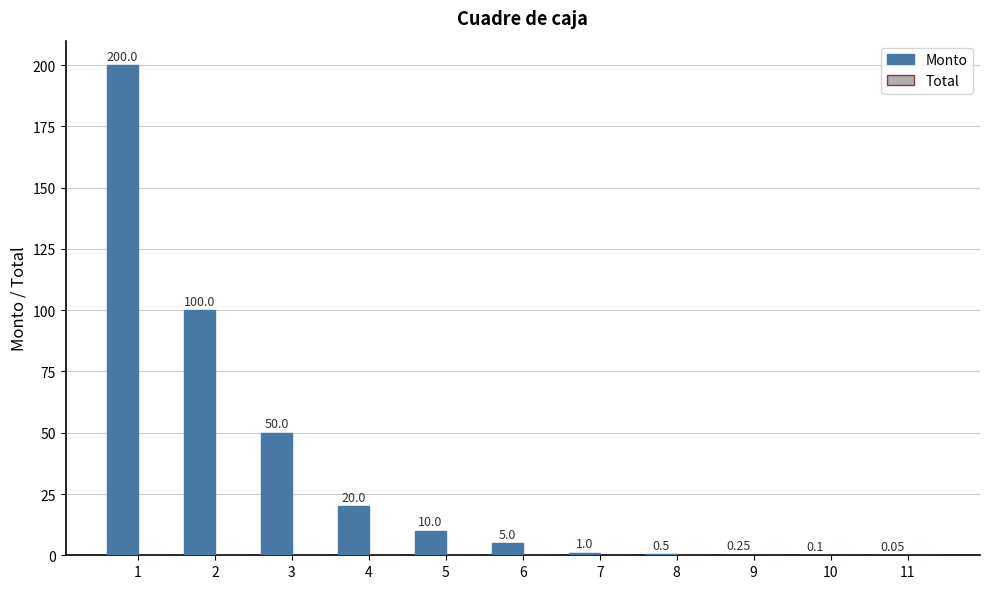

What is the sum of all values?

386.9